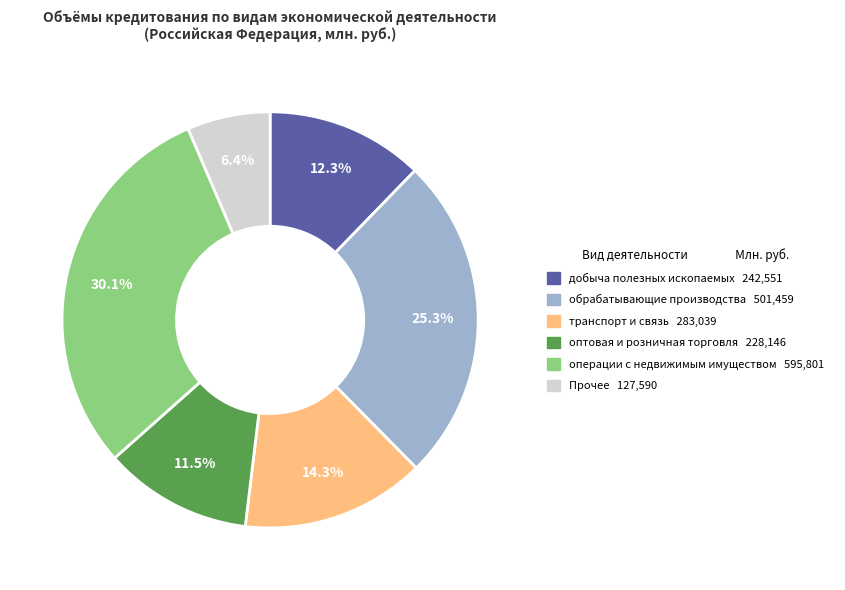

Is there a majority slice in this chart?

No